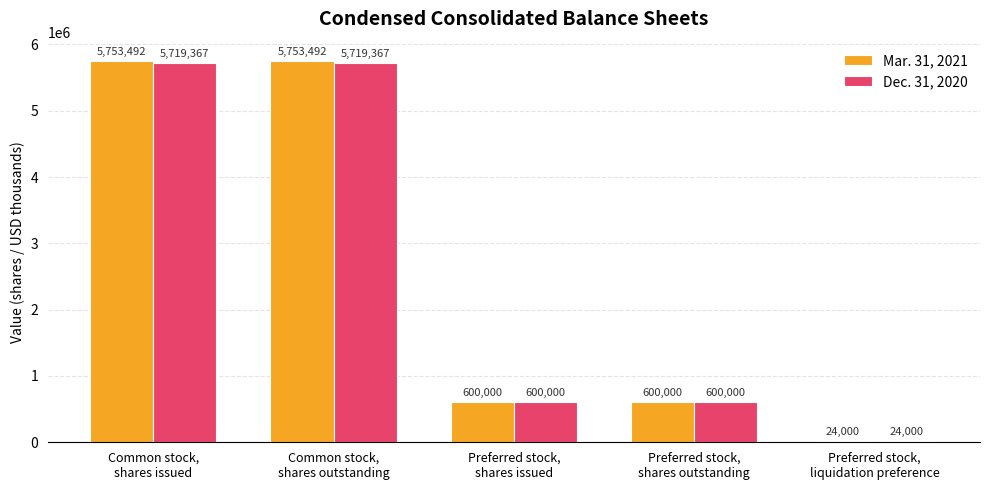

Rank the series by their average value, from lowest to highest.

Dec. 31, 2020, Mar. 31, 2021